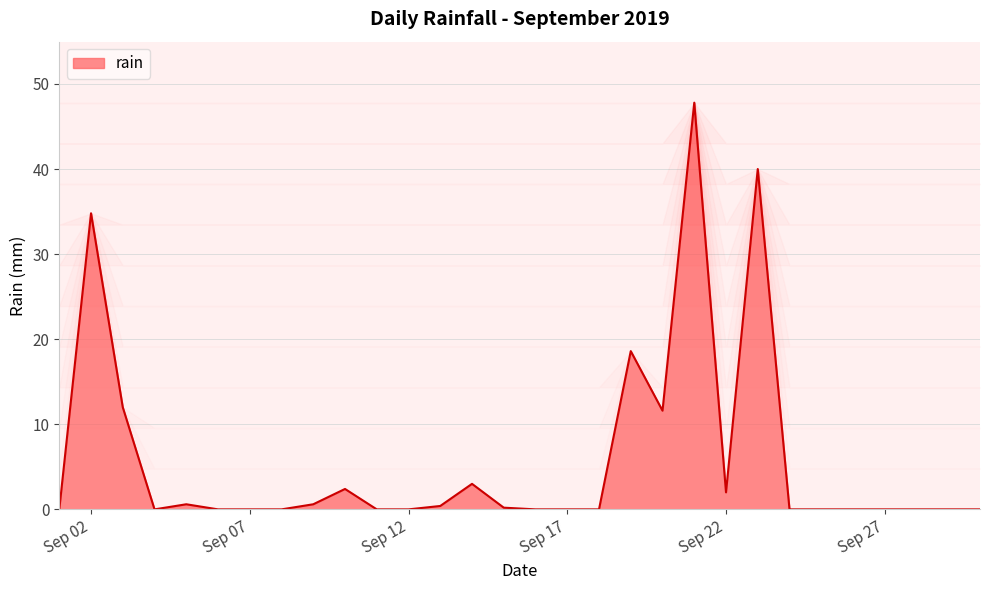

Count the number of categories in the chart.

30